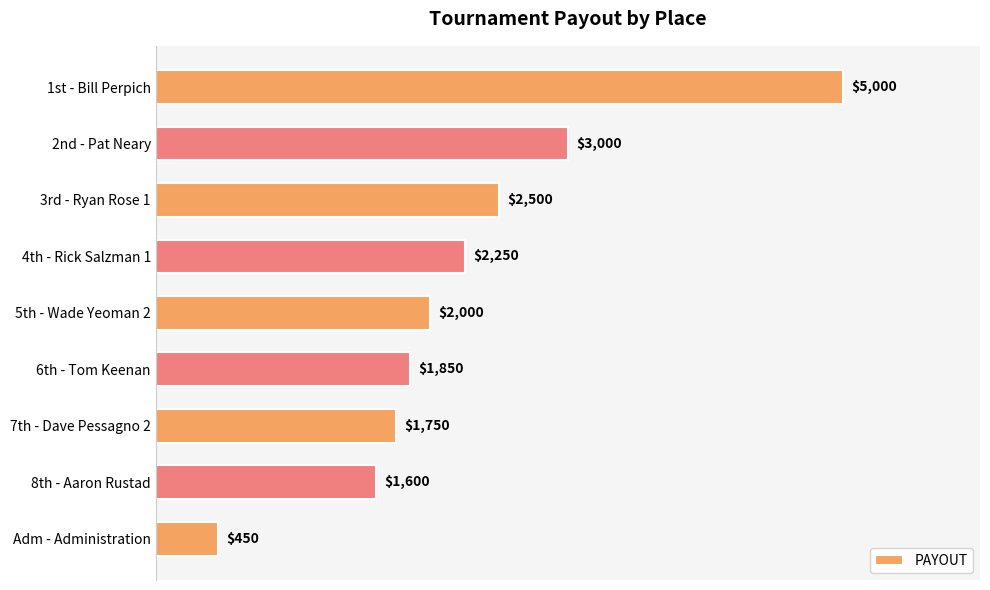

What is the label of the 5th bar from the top?

5th - Wade Yeoman 2